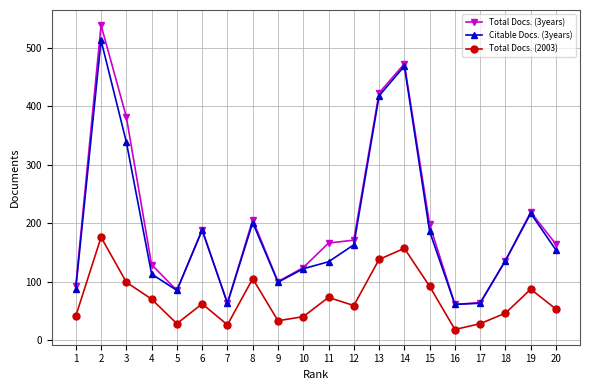

Rank the series by their maximum value, from lowest to highest.

Total Docs. (2003), Citable Docs. (3years), Total Docs. (3years)